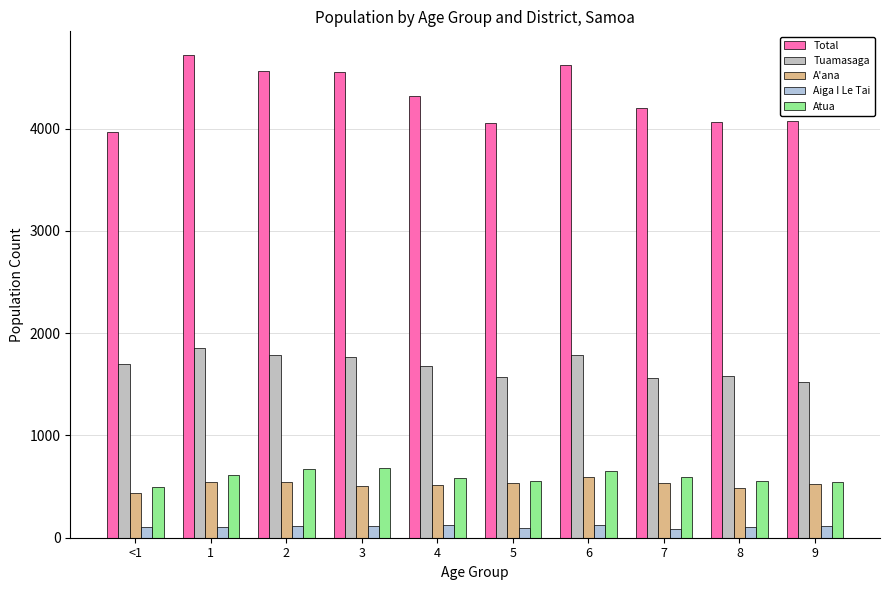

What position from the left is 4?

5